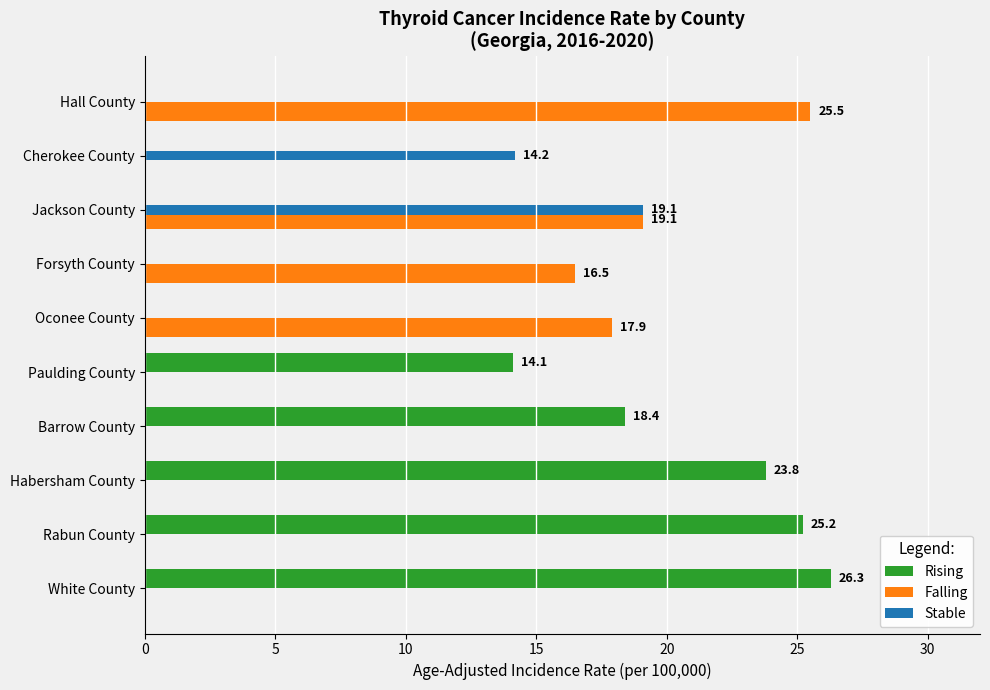

Which series has the largest total across all categories?

Rising